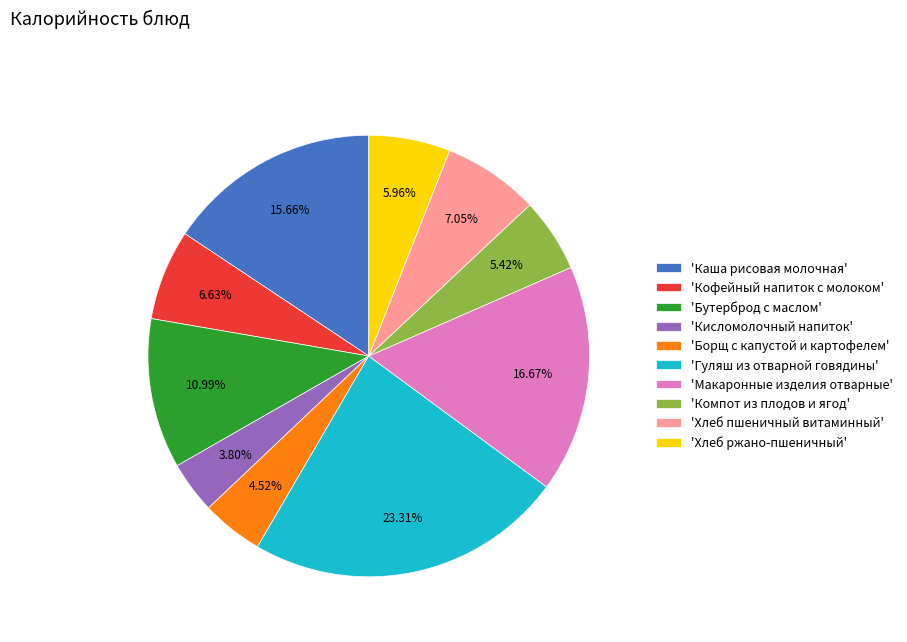

How many segments does this pie chart have?

10